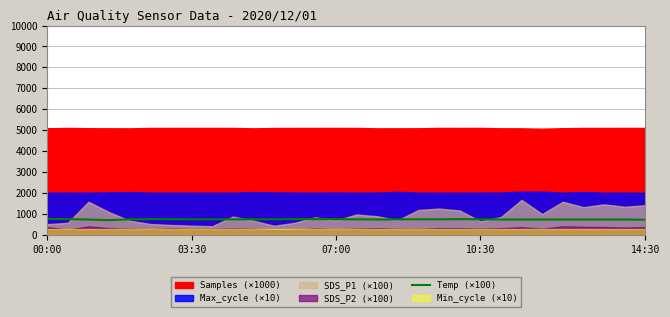

At which label does the data first exceed 750?

00:00